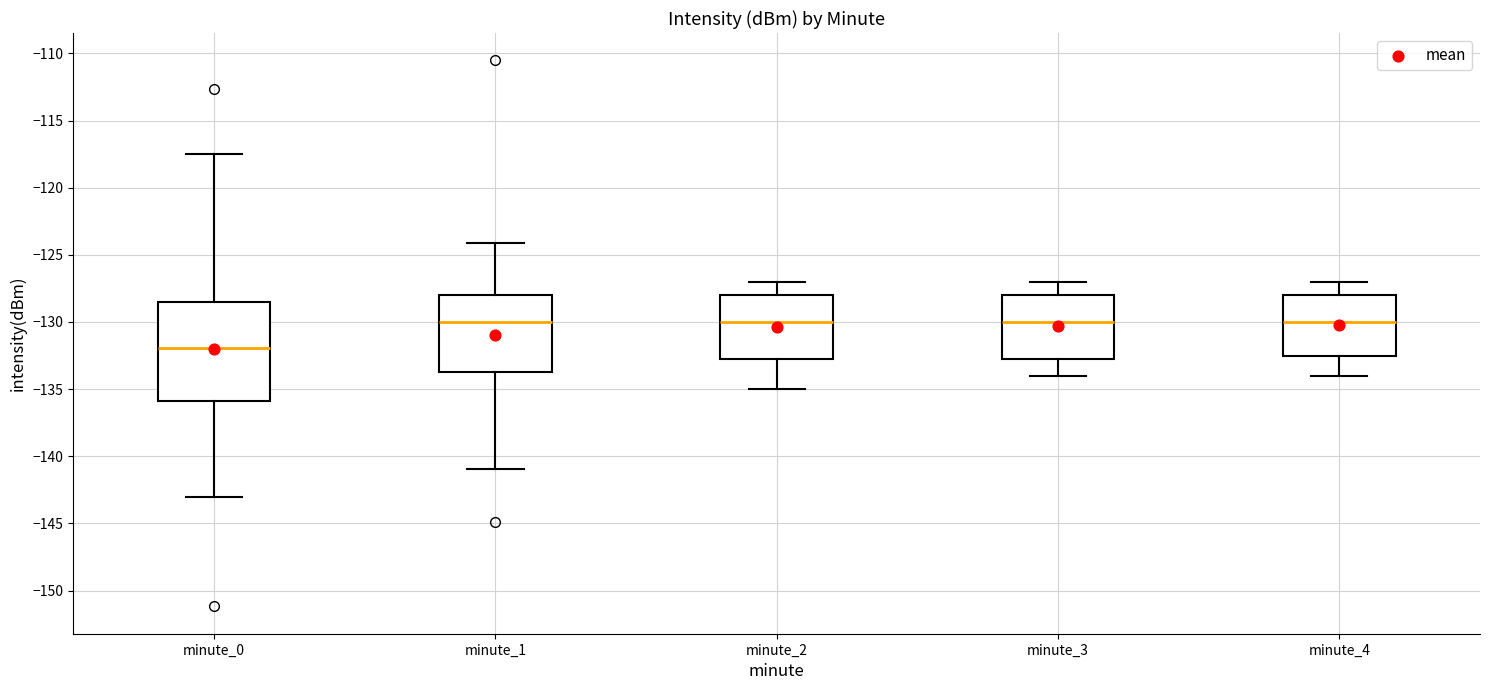

Reading left to right, read every box against the y-axis: the position of its median line, the range the box covers, and the ends of its whiskers. The values are not printed on the chart, so give them approximately, as read against the axis.

minute_0: median -132.0, box -136.0 to -128.5, whiskers -143.0 to -117.5
minute_1: median -130.0, box -133.5 to -128.0, whiskers -141.0 to -124.0
minute_2: median -130.0, box -132.5 to -128.0, whiskers -135.0 to -127.0
minute_3: median -130.0, box -132.5 to -128.0, whiskers -134.0 to -127.0
minute_4: median -130.0, box -132.5 to -128.0, whiskers -134.0 to -127.0